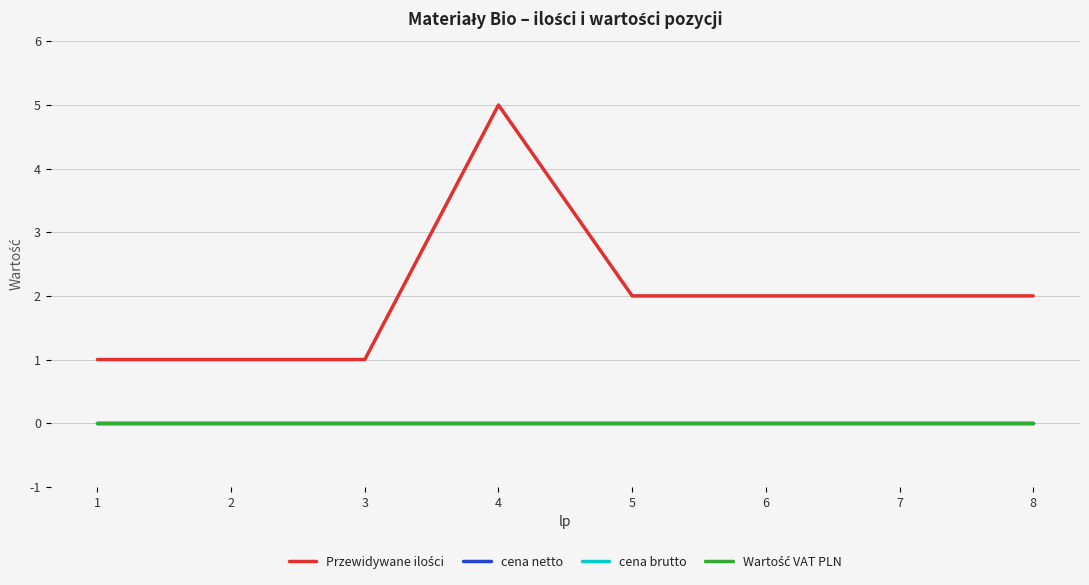

True or false: cena netto has more than 2 points higher than both neighbors.

False